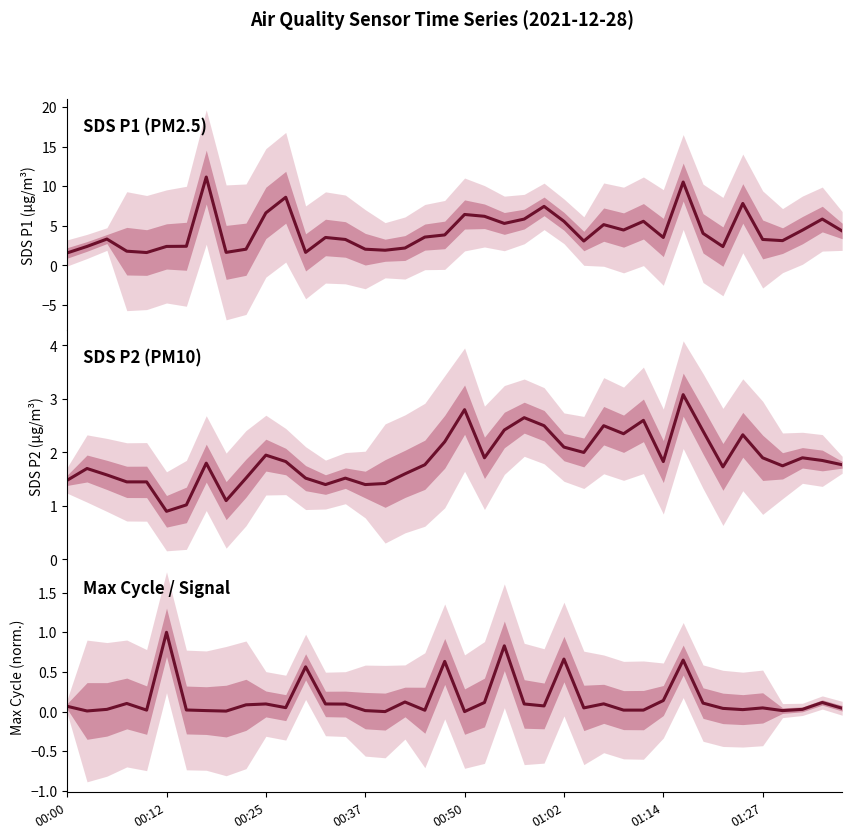

In SDS_P2, how many points are lower than both neighbors (excluding endpoints)?

10